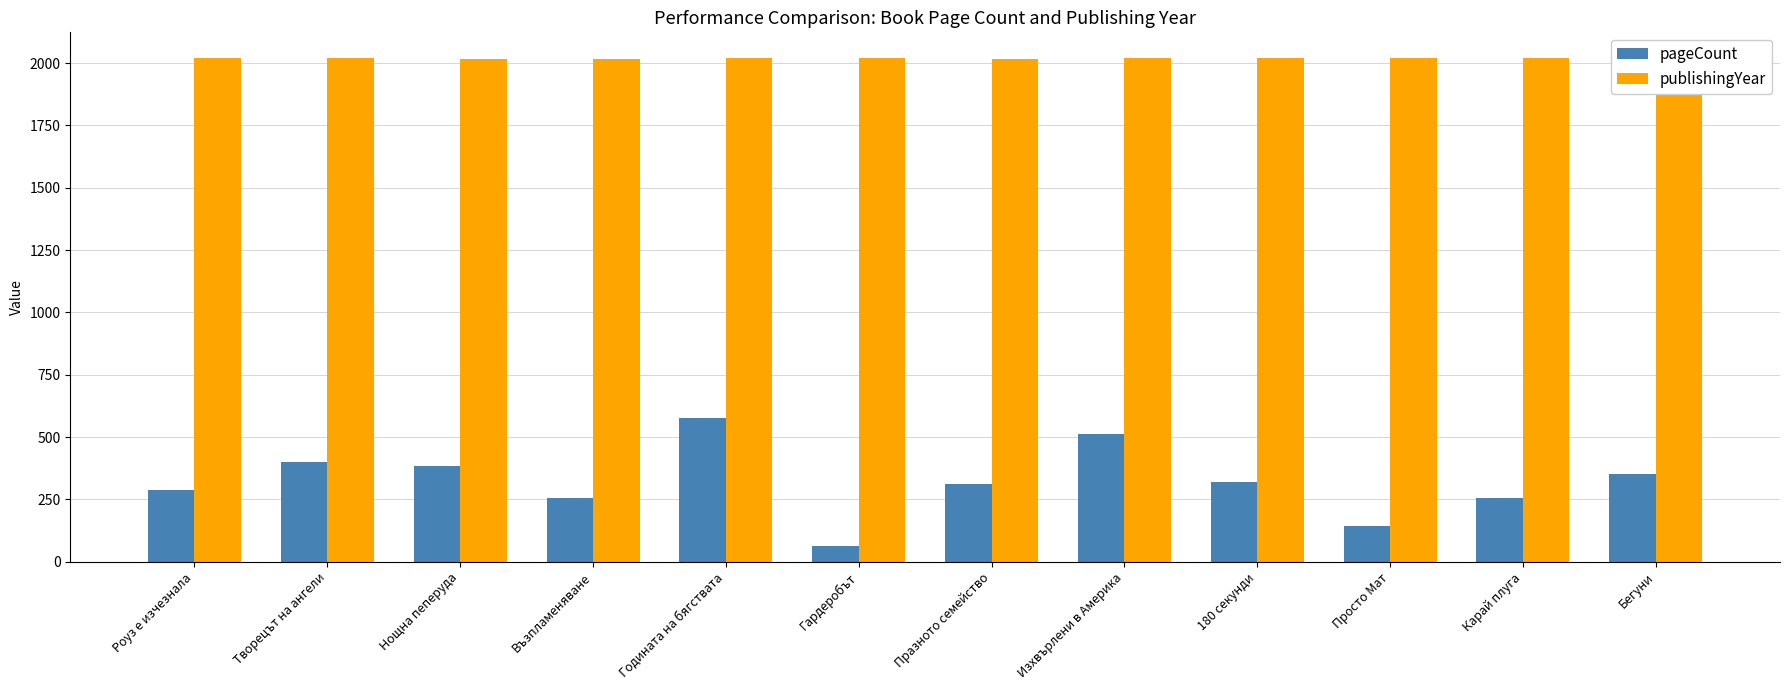

Is the value of pageCount at Бегуни greater than the value of publishingYear at Бегуни?

No